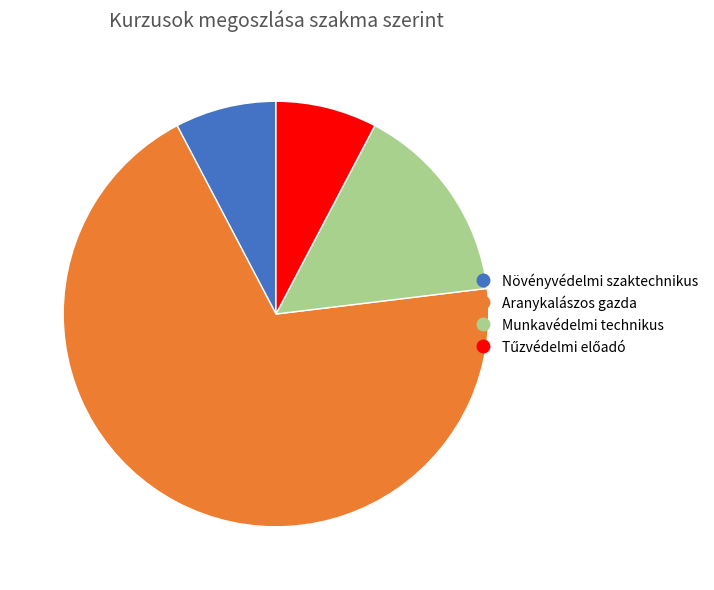

What is the ratio of the value at Aranykalászos gazda to the value at Növényvédelmi szaktechnikus?

9.0